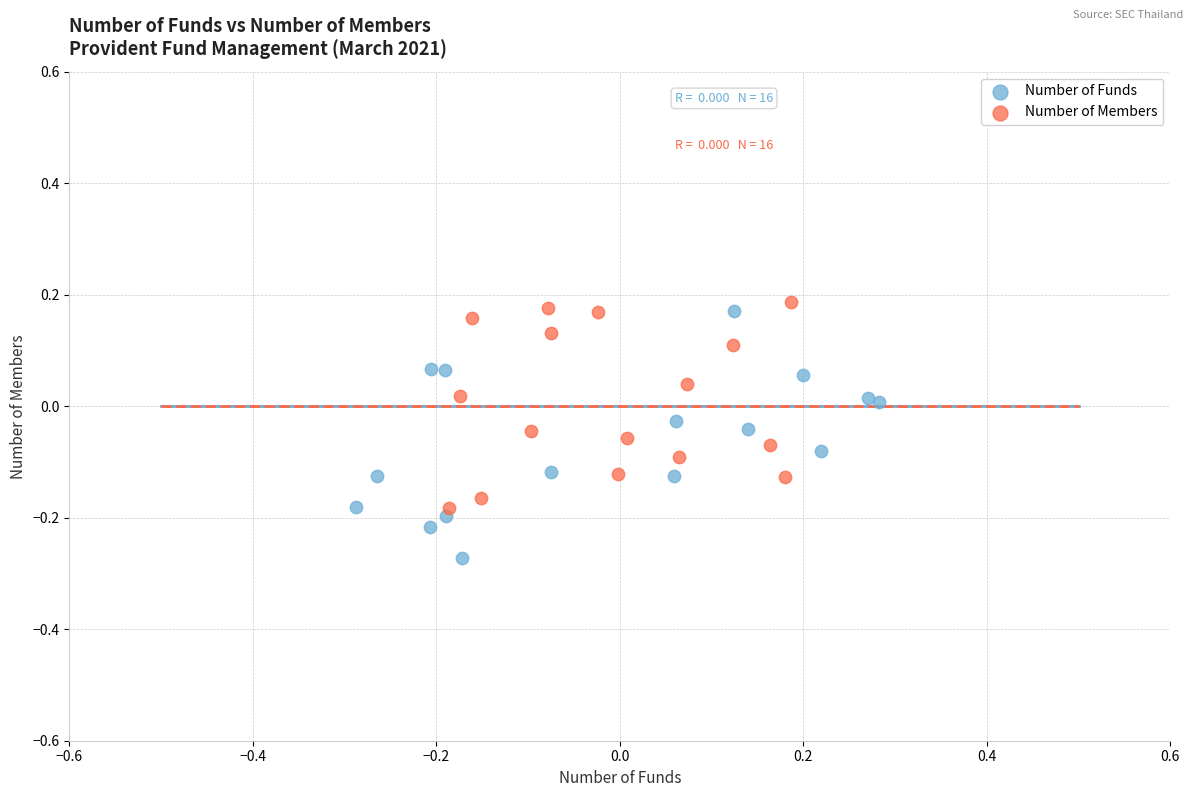

What are all the series names shown in the legend?

Number of Funds, Number of Members